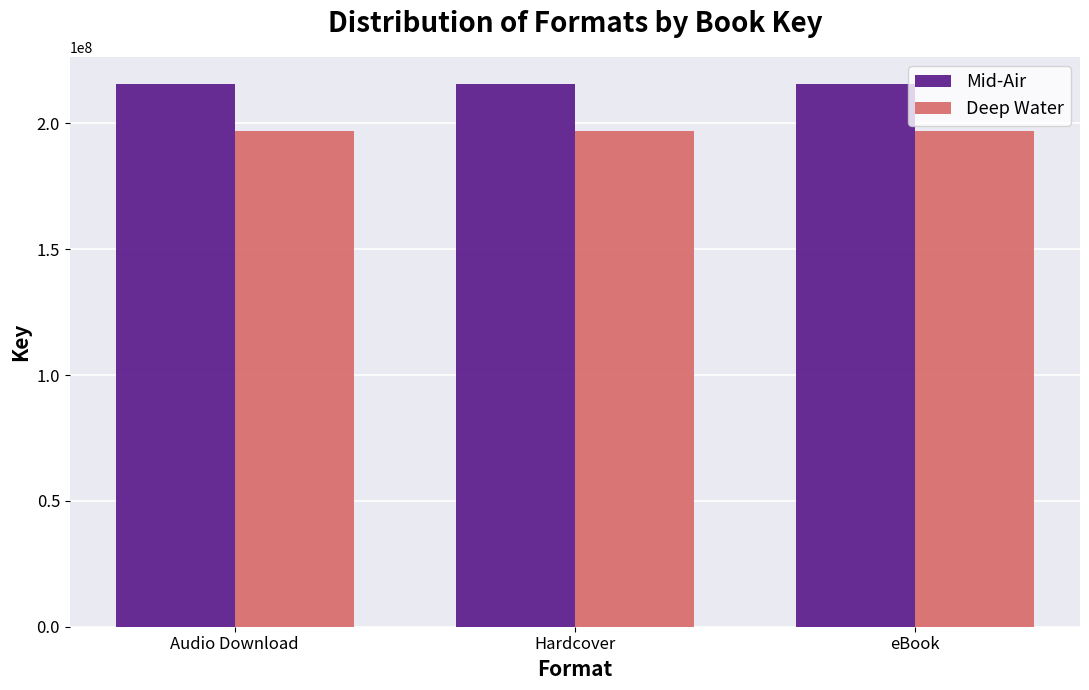

Does the chart contain any negative values?

No